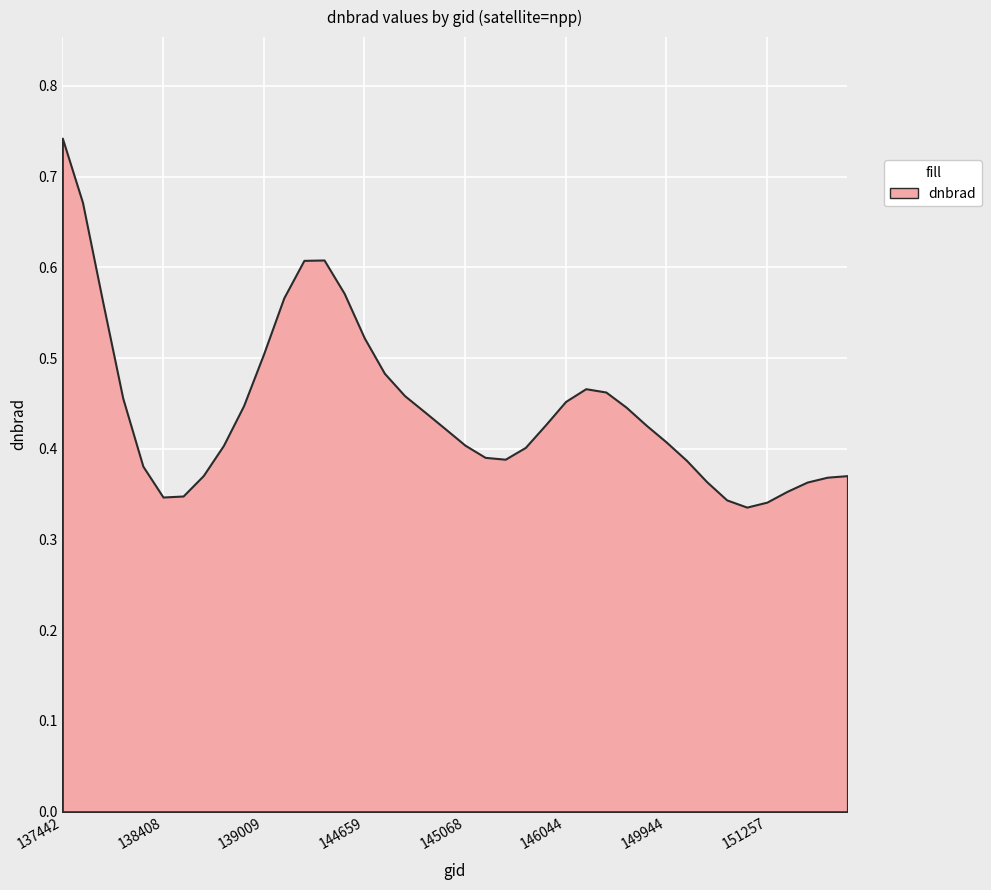

The value at 137631 is 0.8. True or false?

False